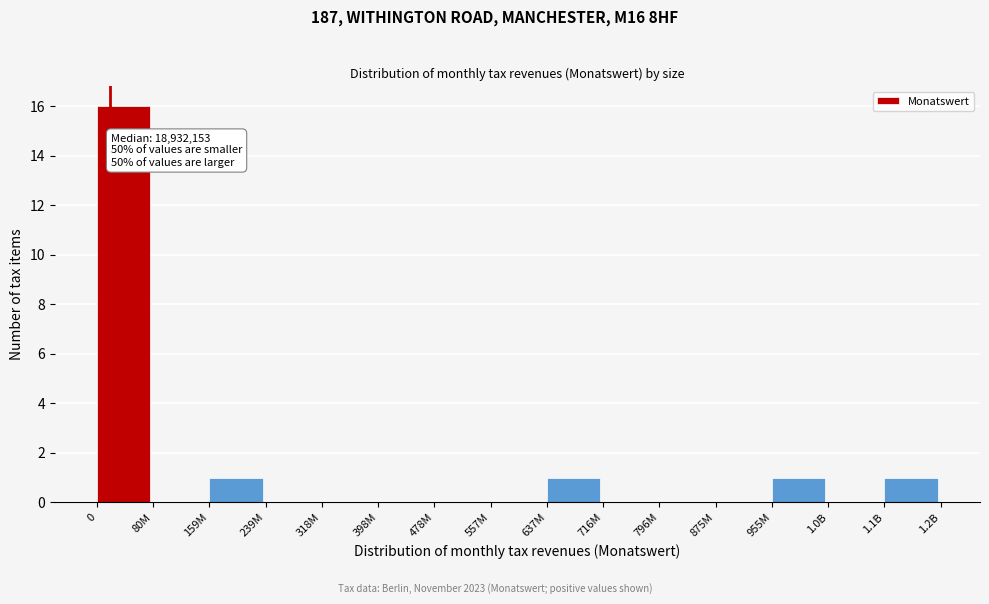

Reading left to right, list all the values displayed in this chart.

0=16	80M=0	159M=1	239M=0	318M=0	398M=0	478M=0	557M=0	637M=1	716M=0	796M=0	875M=0	955M=1	1.0B=0	1.1B=1